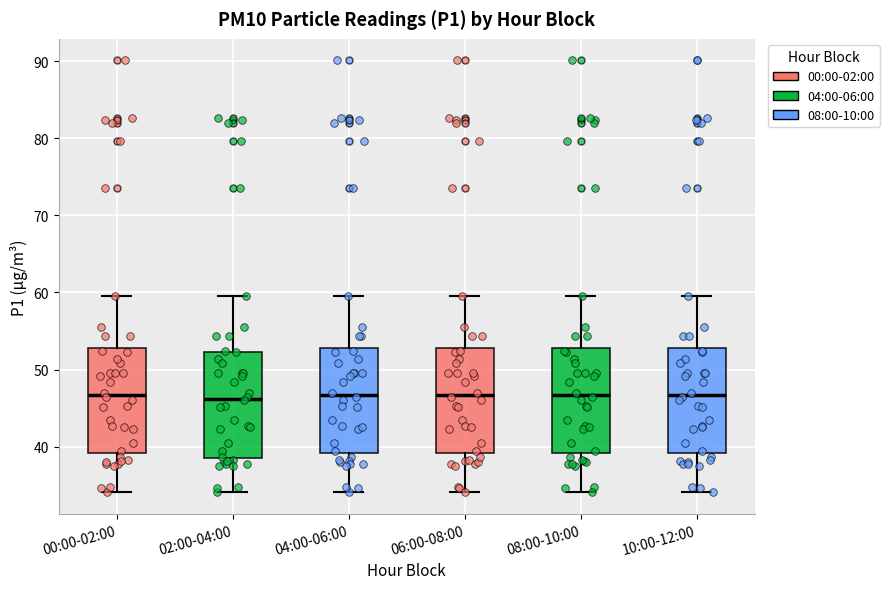

Reading left to right, read every box against the y-axis: the position of its median line, the range the box covers, and the ends of its whiskers. The values are not printed on the chart, so give them approximately, as read against the axis.

00:00-02:00: median 47, box 39 to 53, whiskers 34 to 60
02:00-04:00: median 46, box 39 to 52, whiskers 34 to 60
04:00-06:00: median 47, box 39 to 53, whiskers 34 to 60
06:00-08:00: median 47, box 39 to 53, whiskers 34 to 60
08:00-10:00: median 47, box 39 to 53, whiskers 34 to 60
10:00-12:00: median 47, box 39 to 53, whiskers 34 to 60